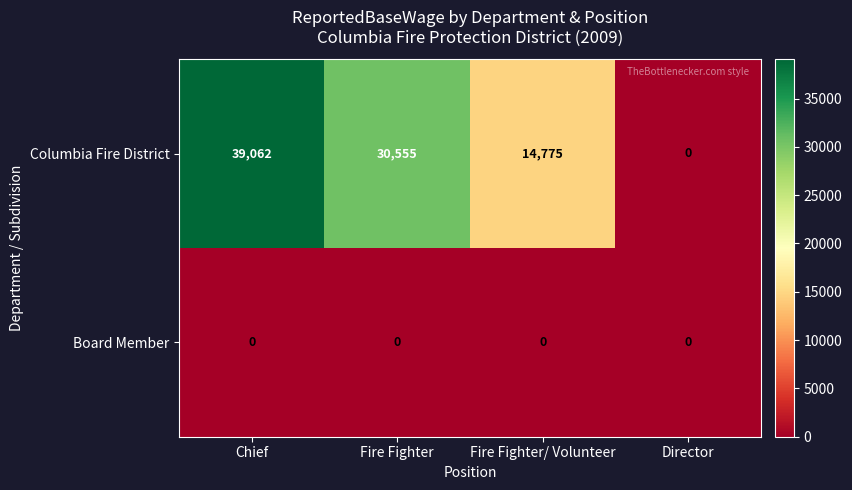

Count the number of data series in this chart.

2